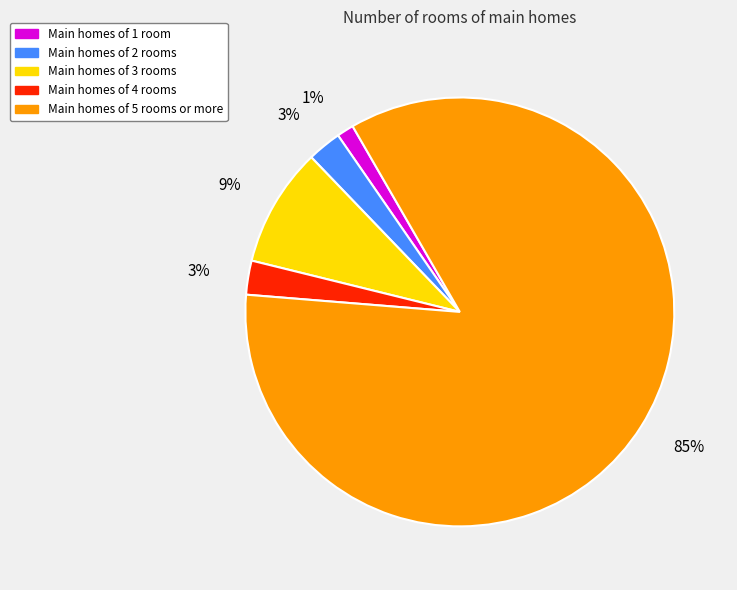

To the nearest percent, what is the average slice percentage?

20%